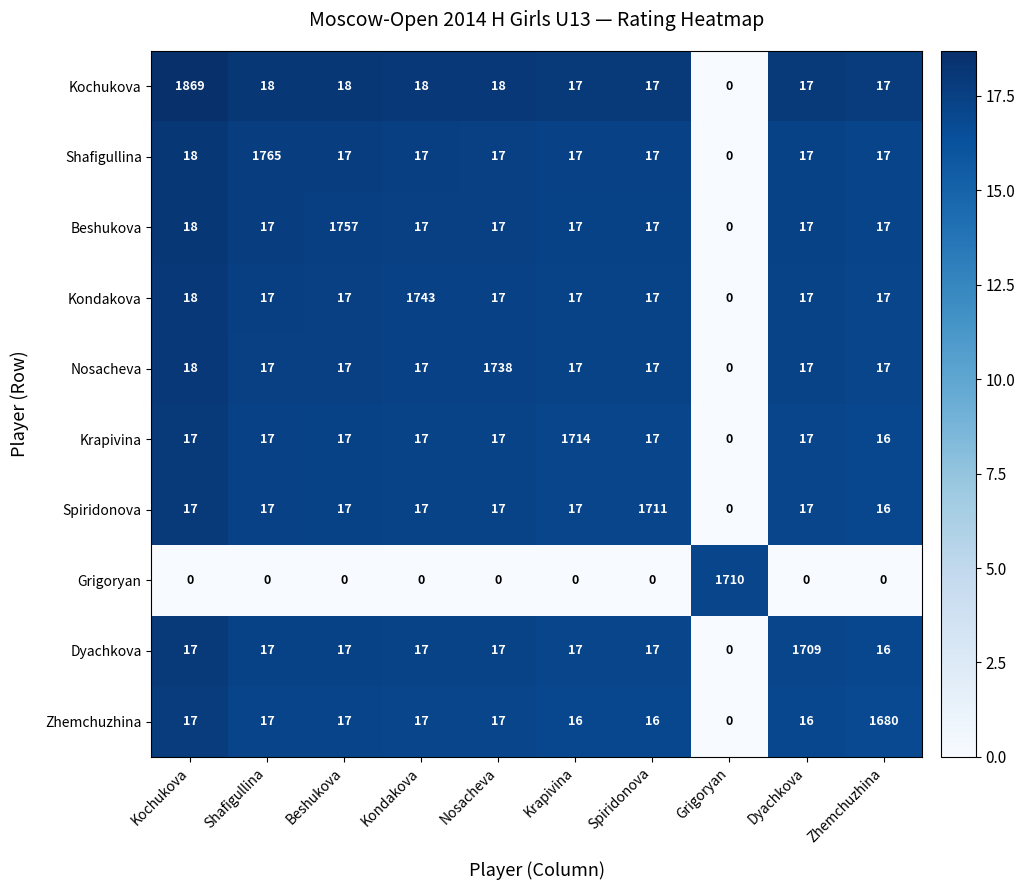

How many data points in Kochukova are less than 18?

5